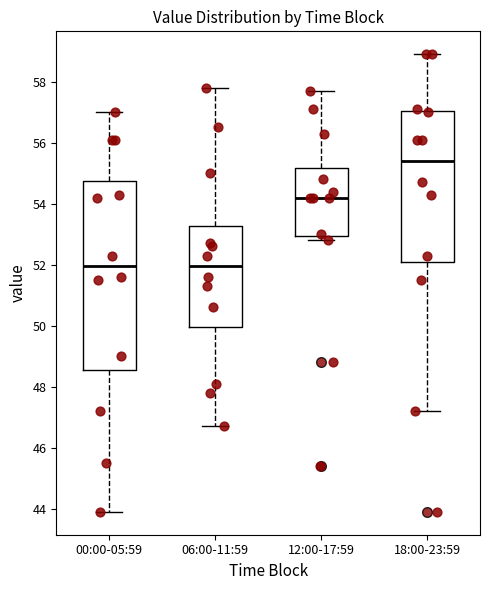

Reading left to right, transcribe this box plot: for each box, give where its median line is, the range the box spans, and where its two whiskers end, as read against the y-axis. The values are not printed on the chart, so give them approximately, as read against the axis.

00:00-05:59: median 52.0, box 48.6 to 54.8, whiskers 44.0 to 57.0
06:00-11:59: median 52.0, box 50.0 to 53.2, whiskers 46.8 to 57.8
12:00-17:59: median 54.2, box 53.0 to 55.2, whiskers 52.8 to 57.8
18:00-23:59: median 55.4, box 52.2 to 57.0, whiskers 47.2 to 59.0